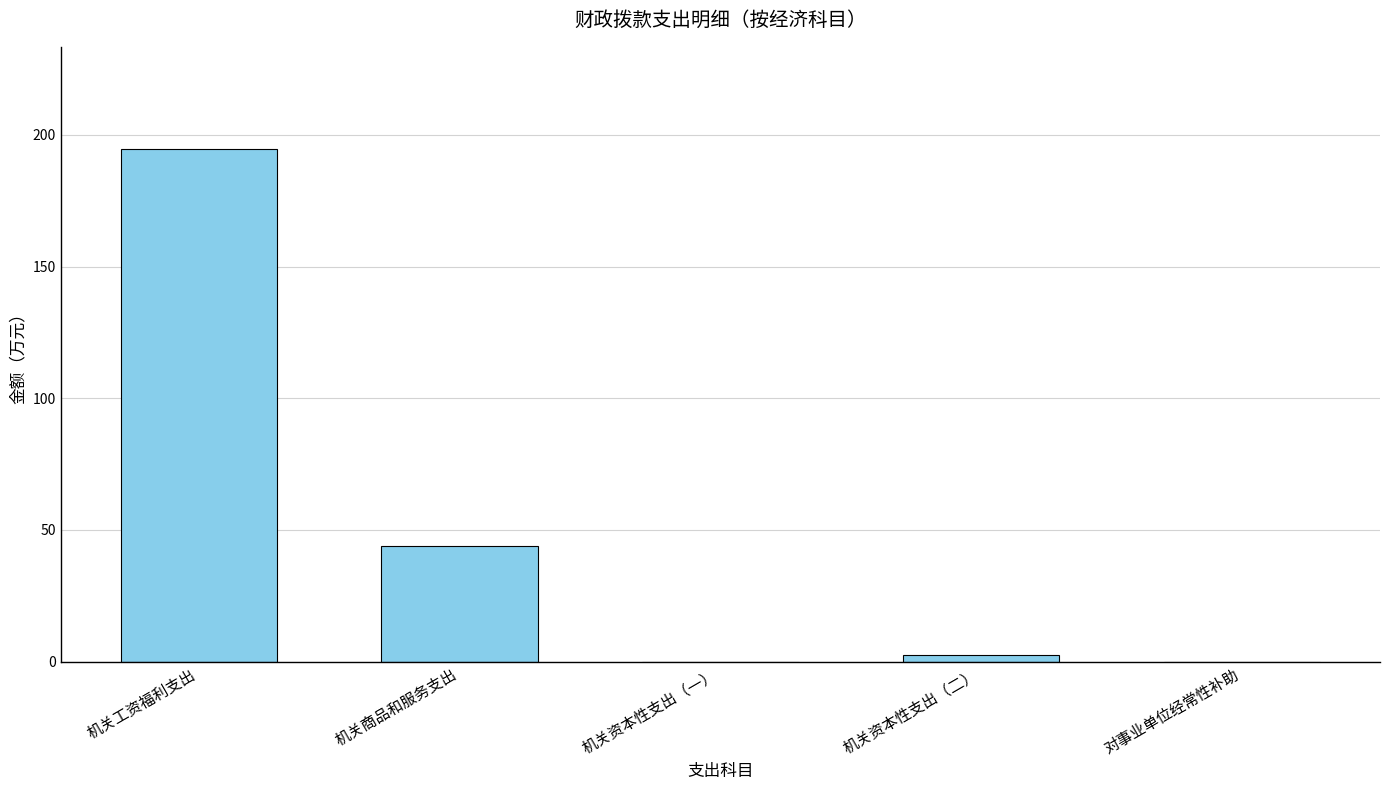

The chart shows a value of -131.1 at 对事业单位经常性补助. True or false?

False